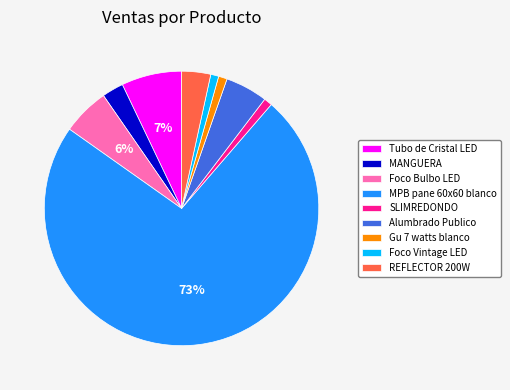

Do REFLECTOR 200W and MANGUERA together represent more than half of the pie?

No